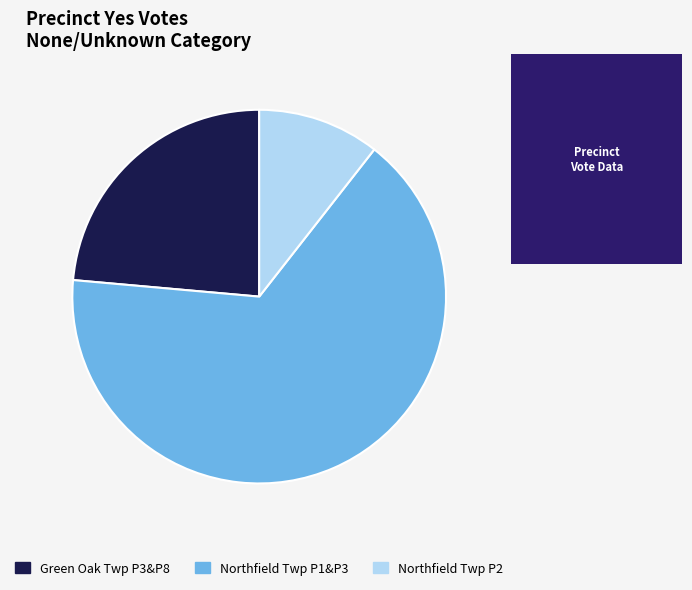

Is there any slice that represents more than half of the pie?

Yes